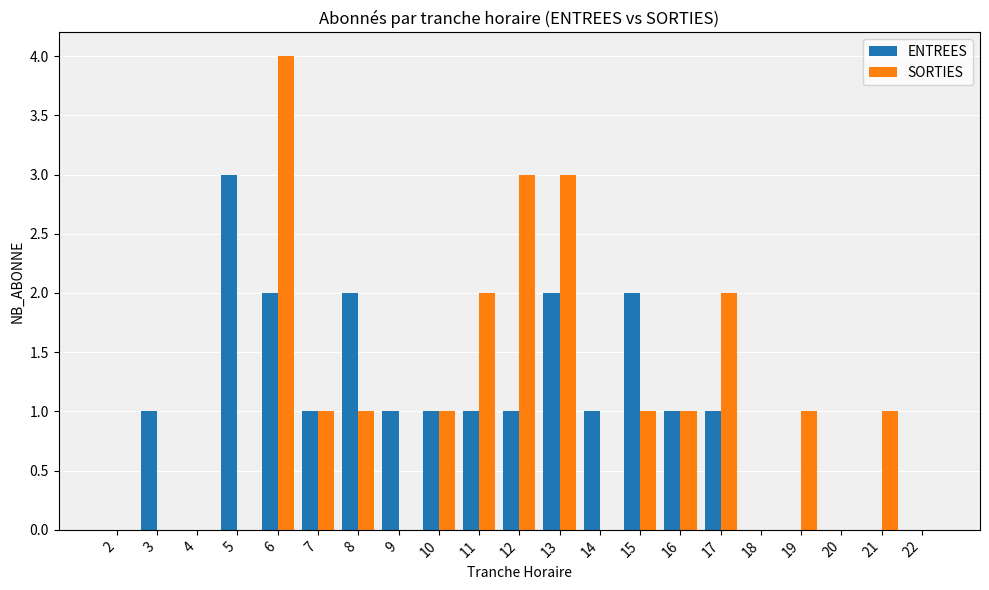

What is the highest value of the SORTIES series?

4